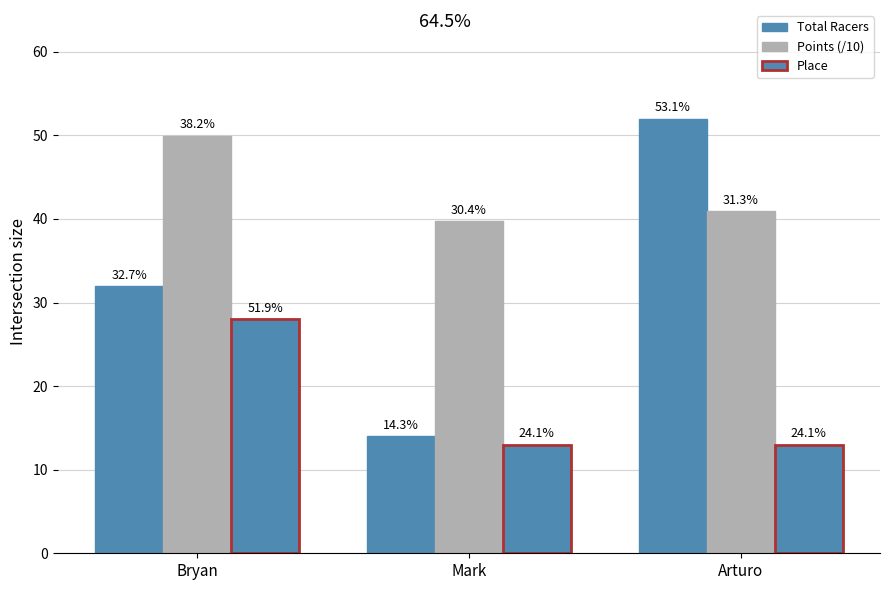

Rank the categories by Total Racers value from highest to lowest.

Arturo, Bryan, Mark